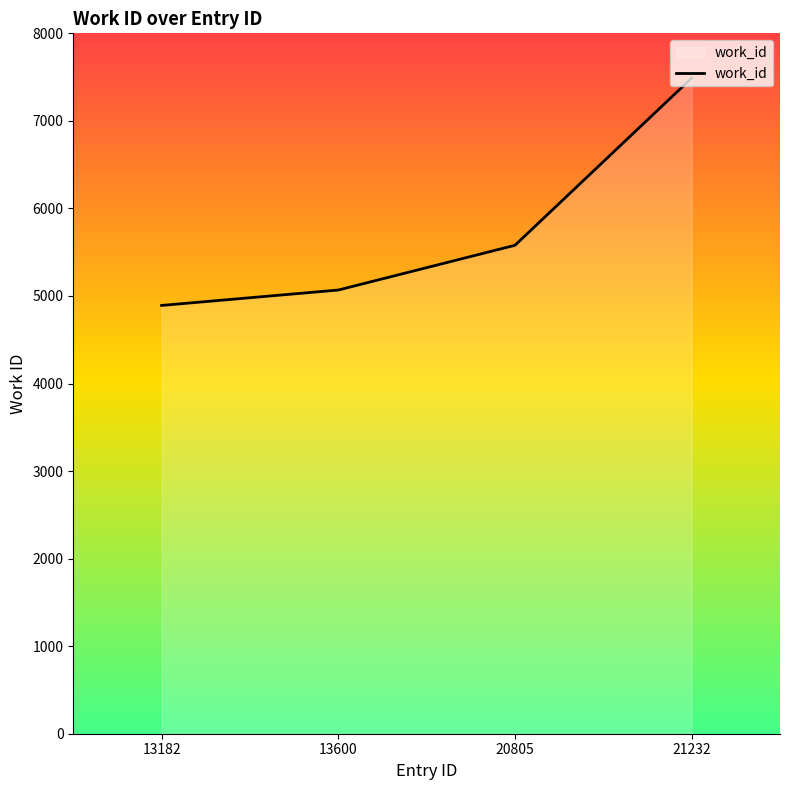

Which category has the lowest value across all series?

13182